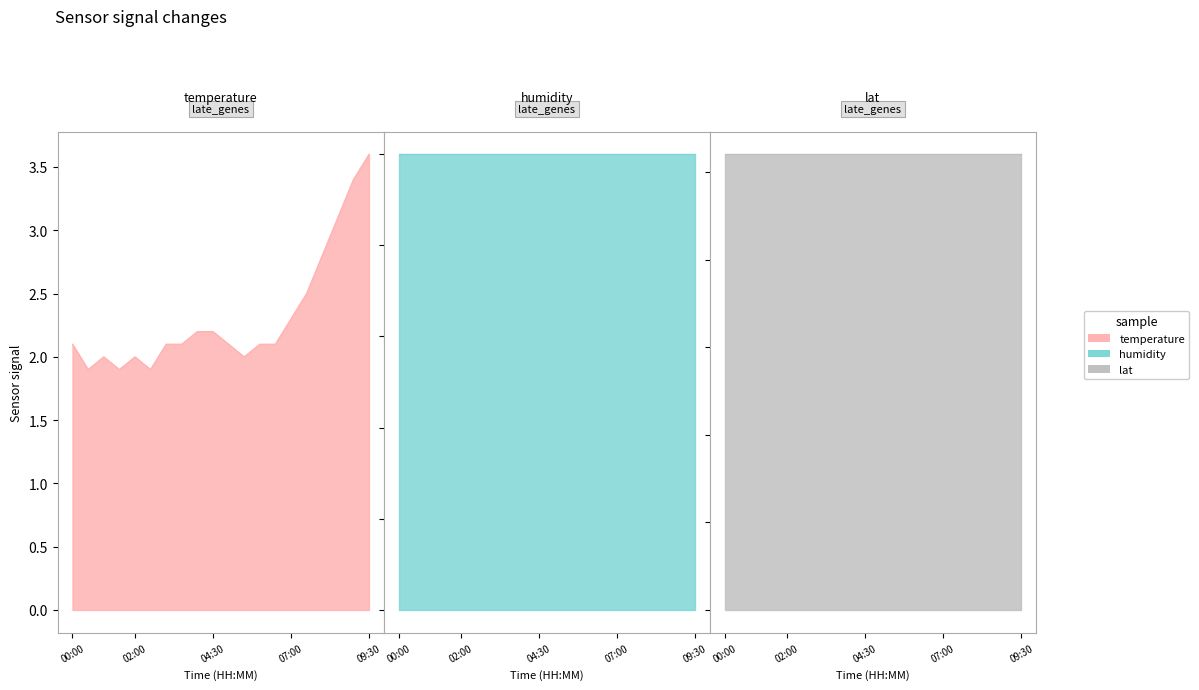

What is the sum of all lat values?

1040.8